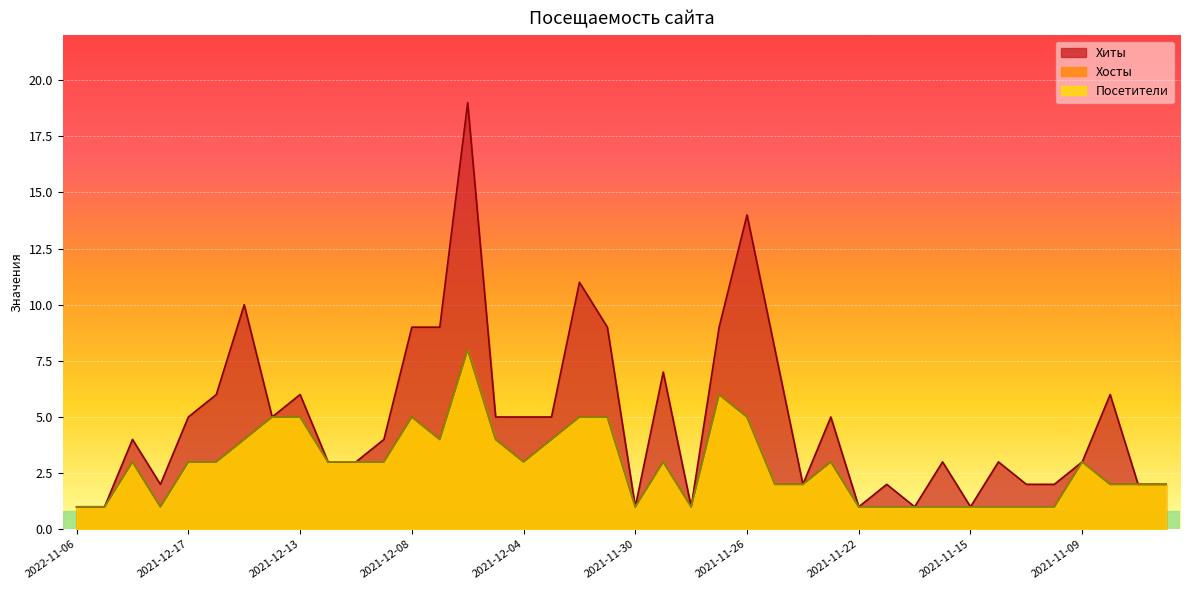

What is the difference between the Хосты values at 2021-12-11 and 2021-12-20?

2